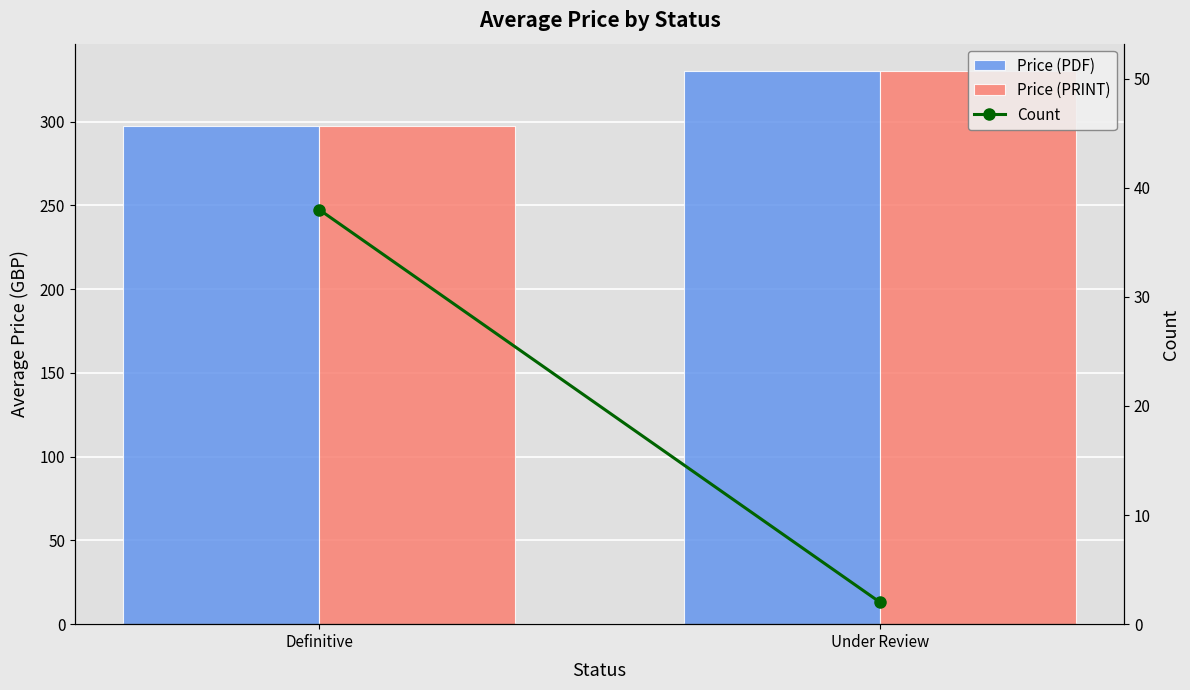

At which category does the chart reach its peak across all series?

Under Review